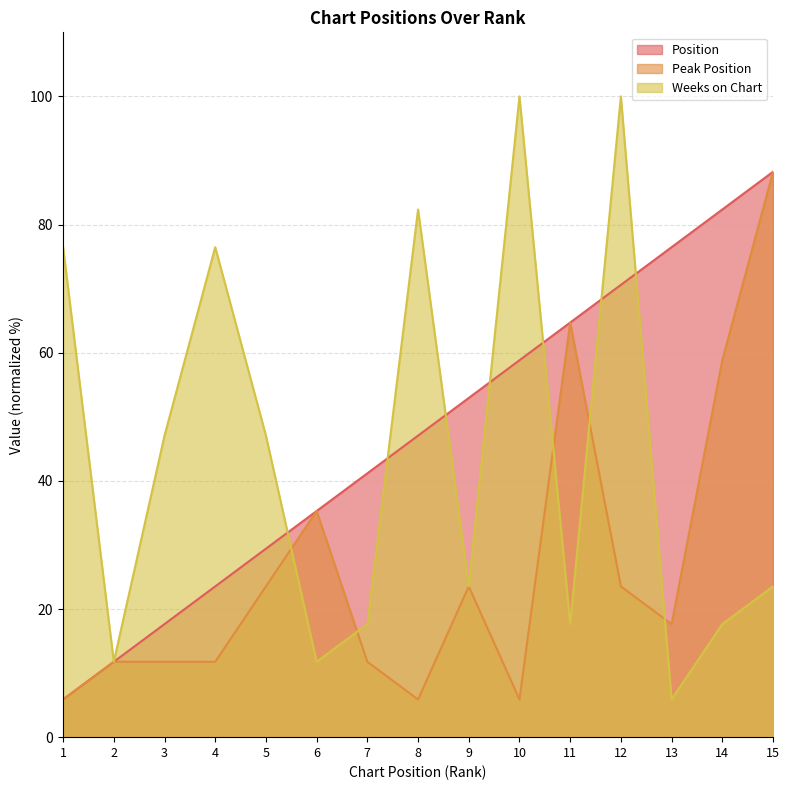

Count the number of data series in this chart.

3